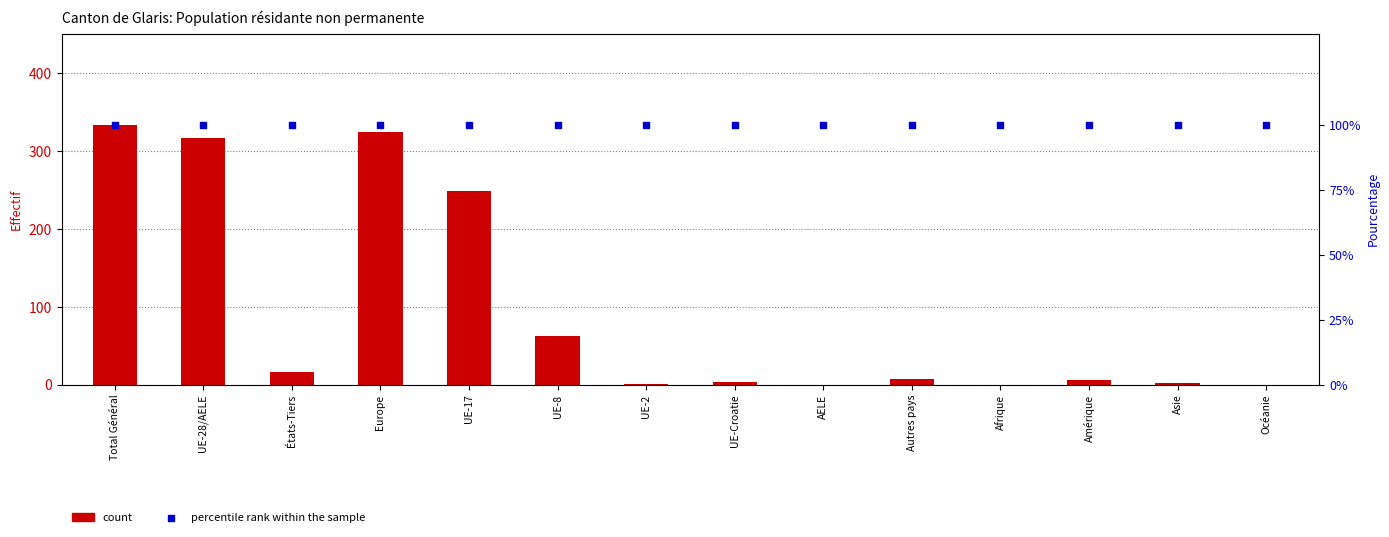

Which series reaches the maximum Y coordinate?

count